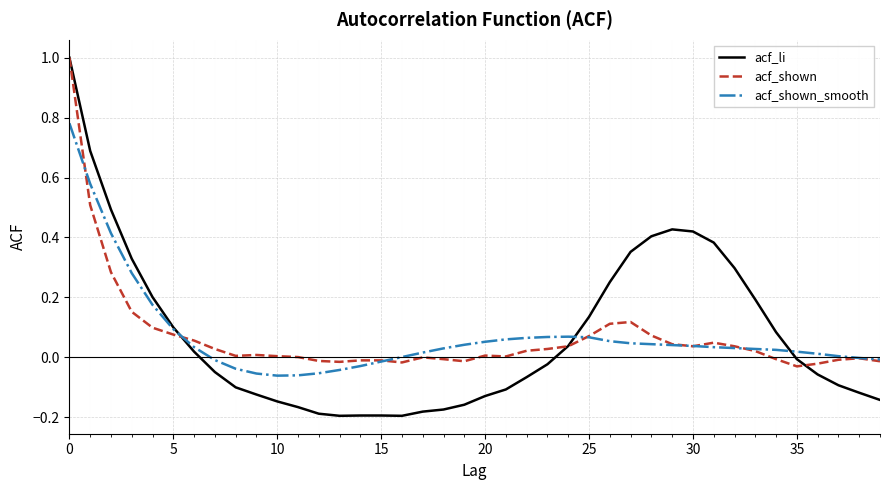

What are all the series names shown in the legend?

acf_li, acf_shown, acf_shown_smooth